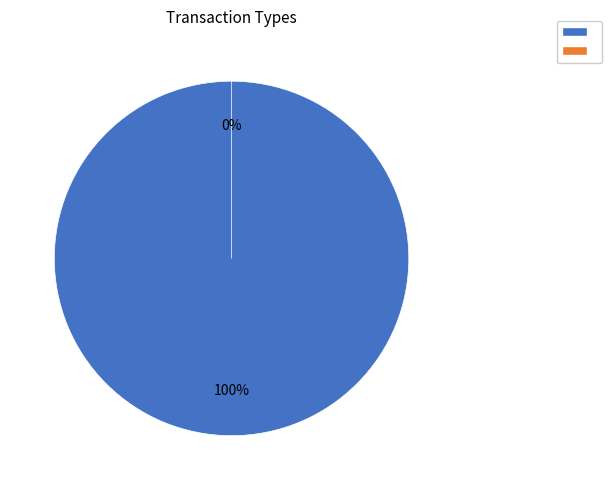

How many segments does this pie chart have?

2